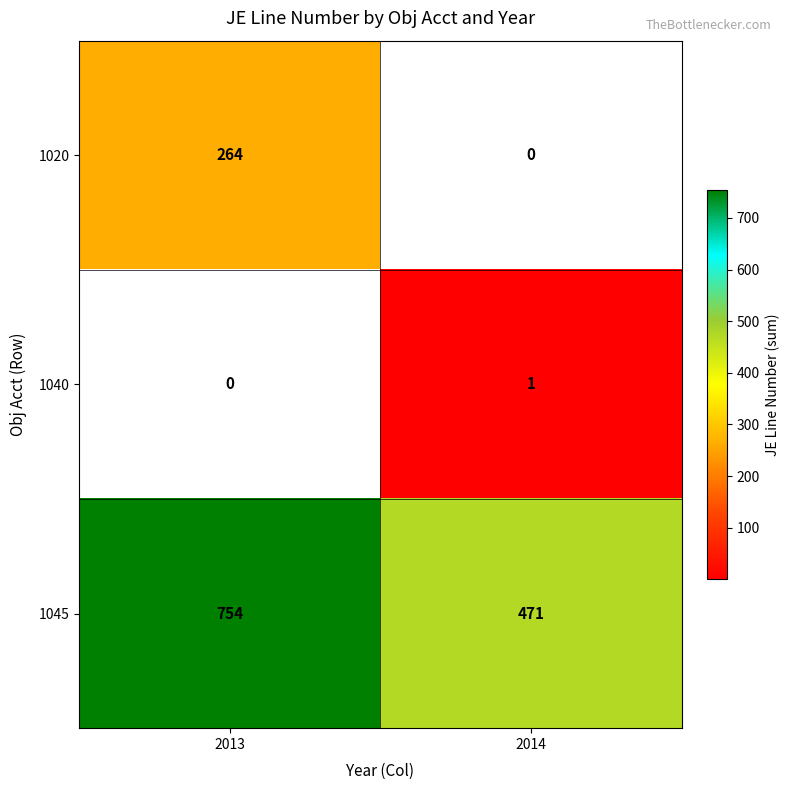

List the labels in order of 1045 value, largest first.

2013, 2014